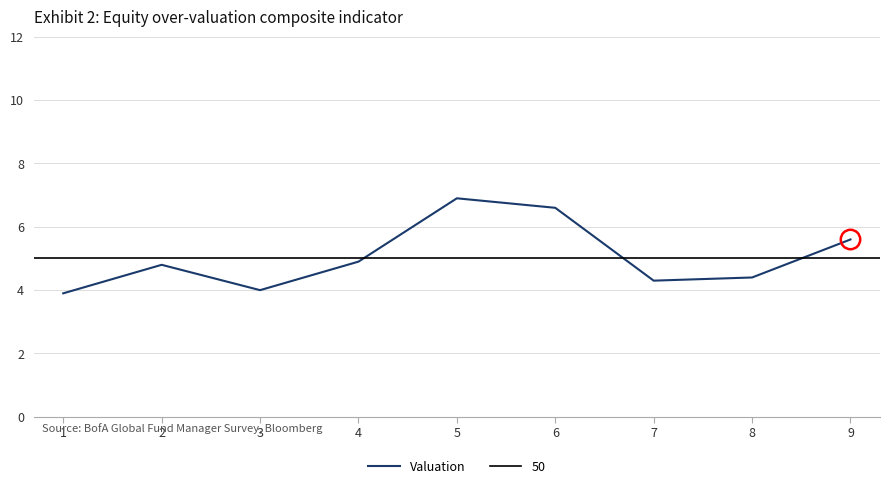

What is the difference between the maximum and second lowest values?

2.9